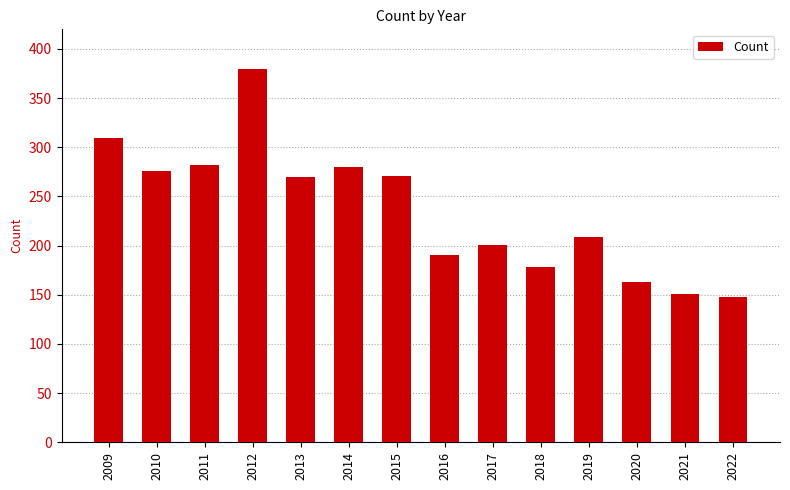

Is it true that the value at 2013 is 270?

True